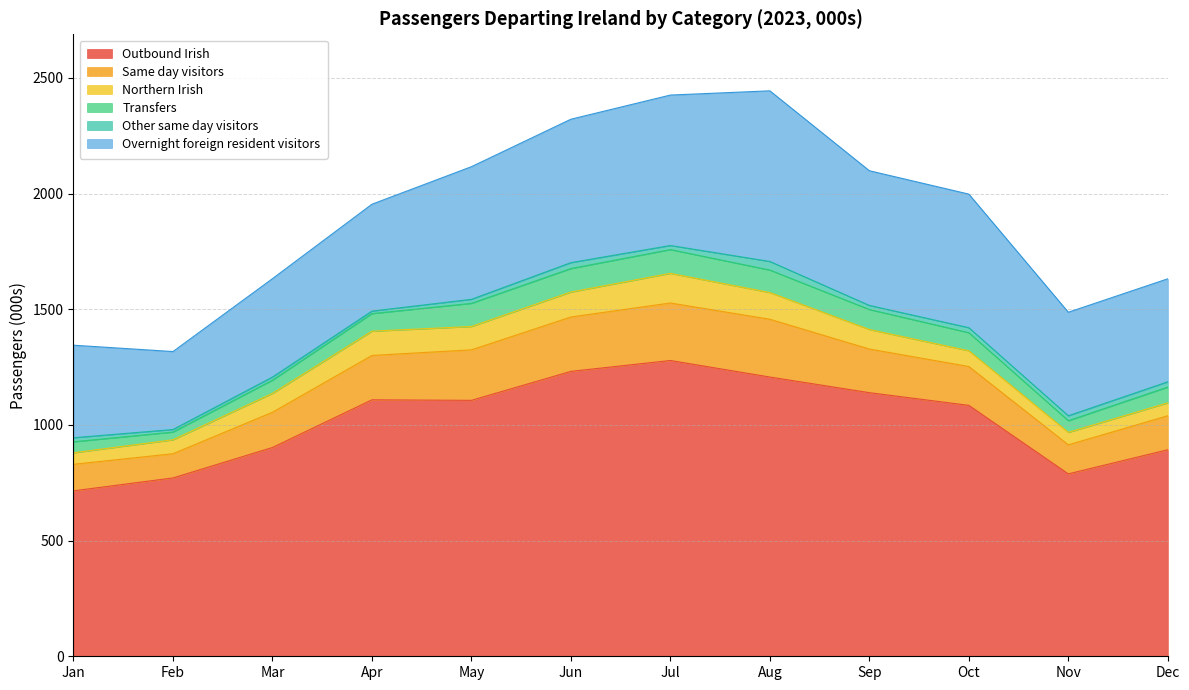

At how many categories does at least one series exceed 60?

12